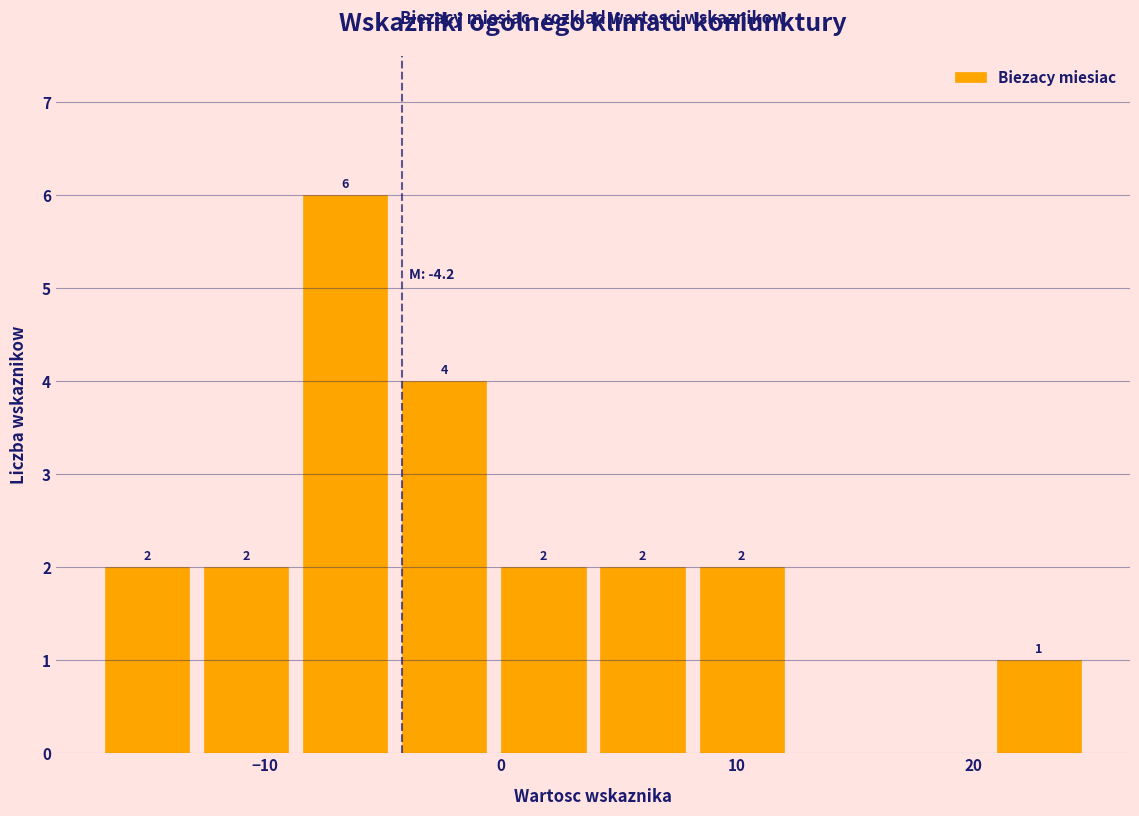

Which range on the x-axis has the tallest bar?

-8.7 to -4.5